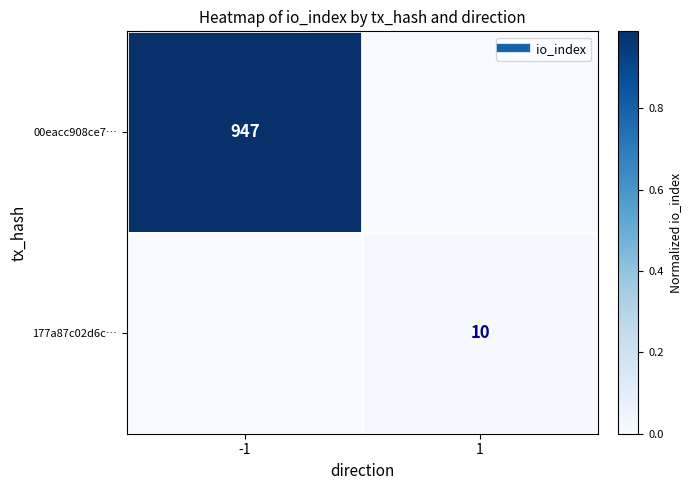

Is it true that 177a87c02d6c… equals 0.0 at -1?

False